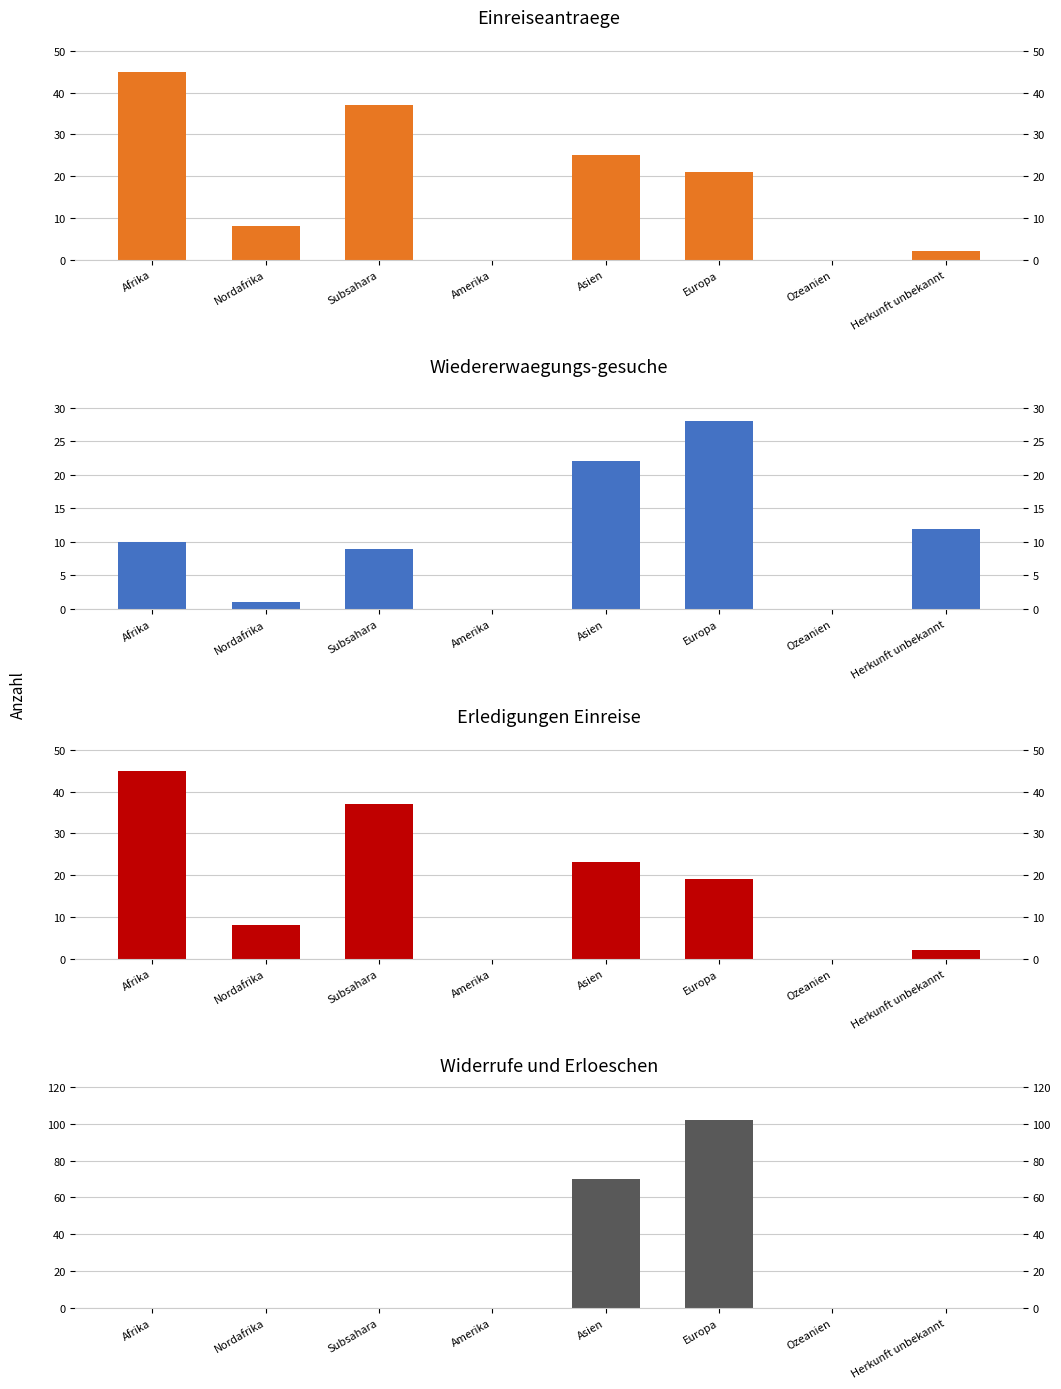

How many values in the Total Erledigungen Einreise series are below 19?

4